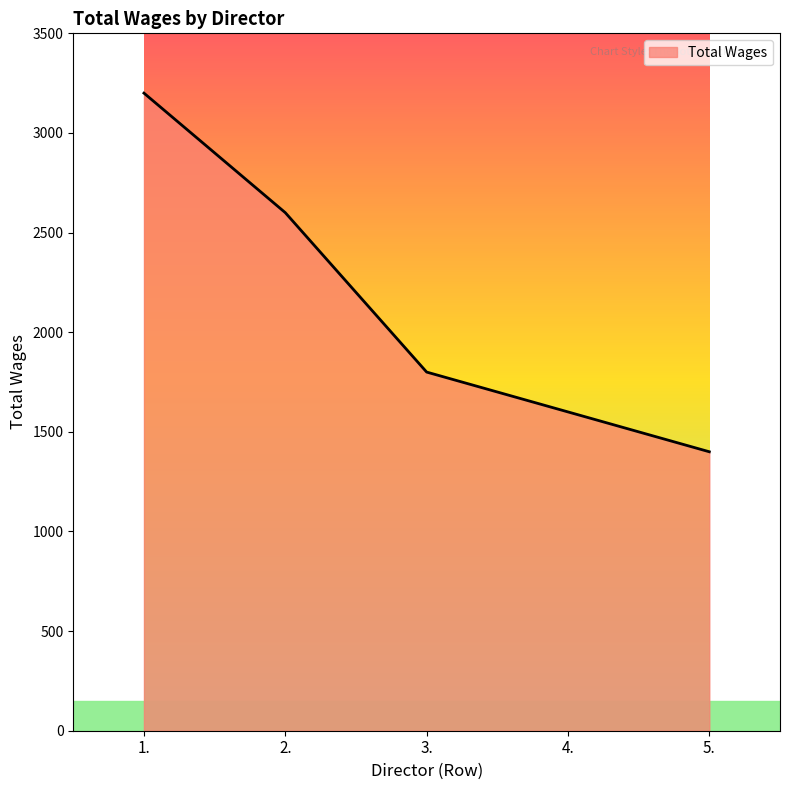

The value at 5. is 2299. True or false?

False